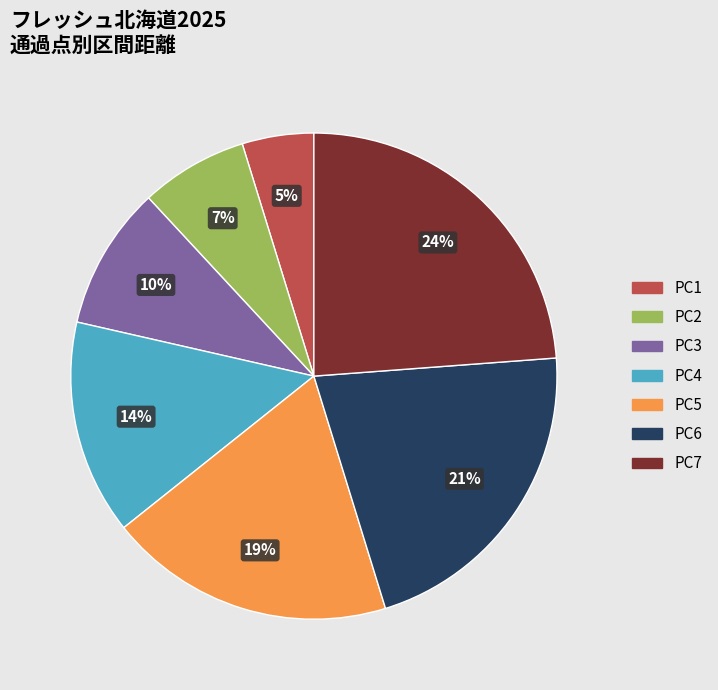

To the nearest percent, what portion does PC4 represent?

14%